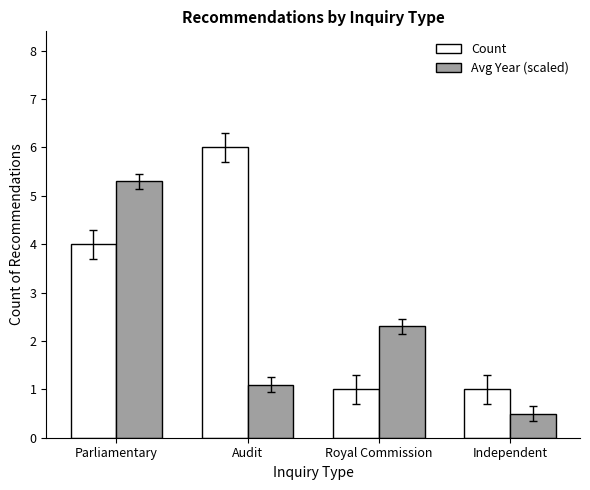

At how many categories does at least one series exceed 3?

2